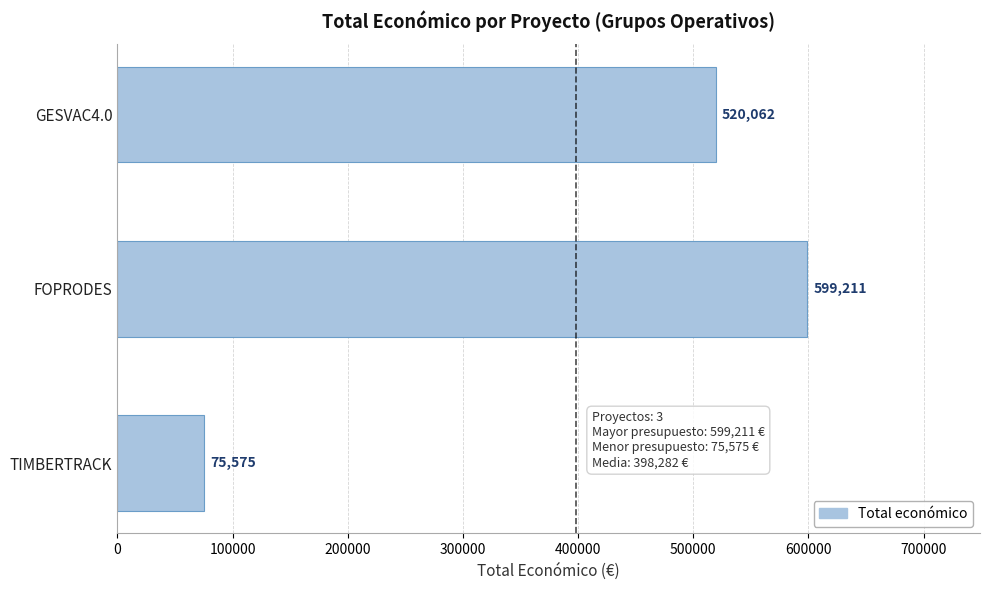

Between TIMBERTRACK and GESVAC4.0, which is larger?

GESVAC4.0